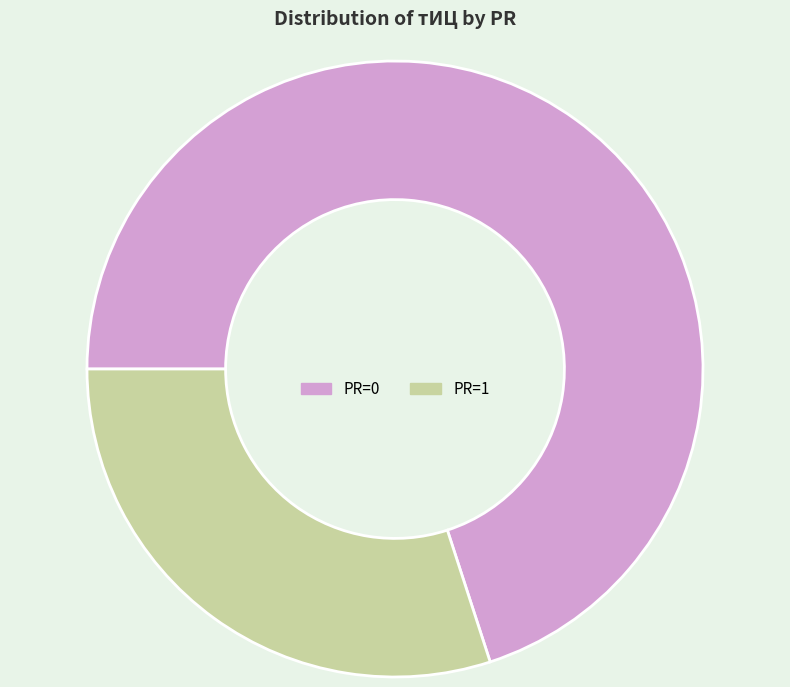

How many slices are in this pie chart?

2